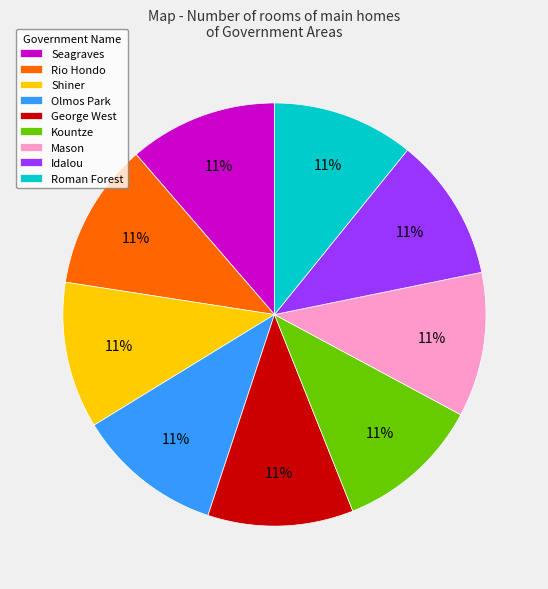

Approximately how many times larger is the value at George West compared to Seagraves?

1.0